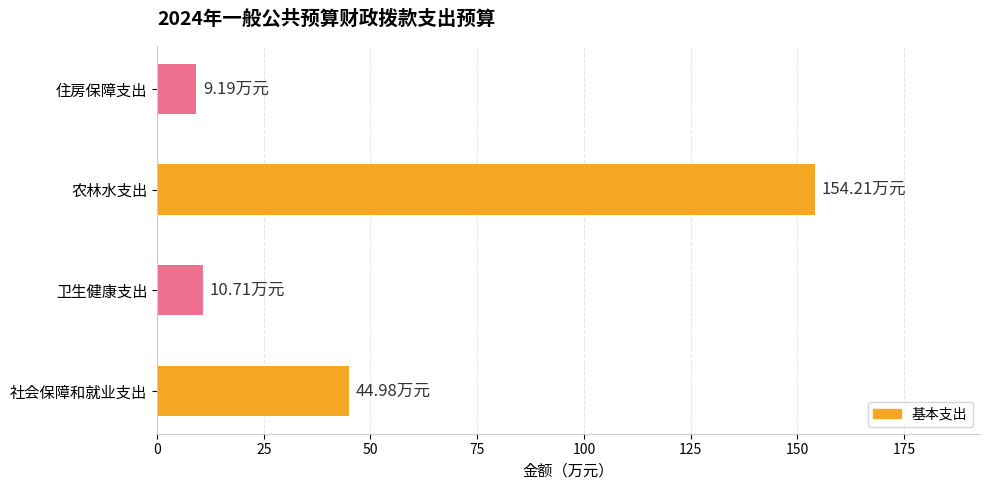

What is the ratio of the value at 农林水支出 to the value at 卫生健康支出?

14.4